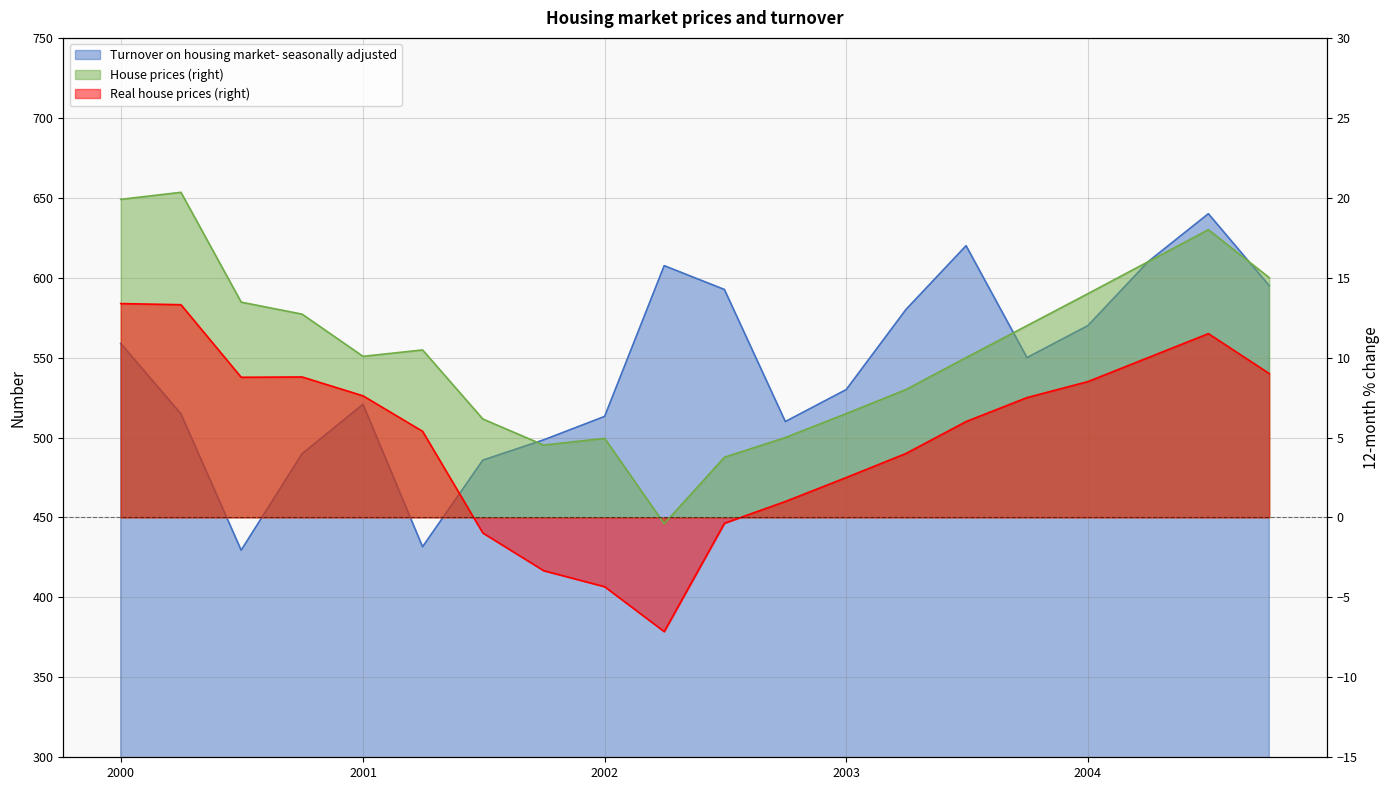

At which category is the sum across all series the highest?

2004-07-01